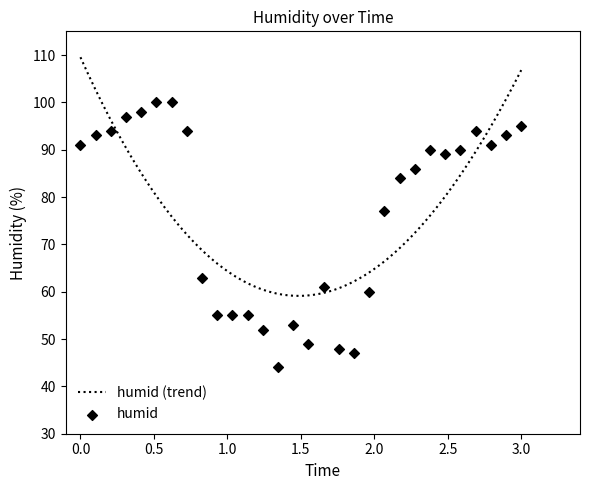

What is the highest value of the humid (trend) series?

109.5